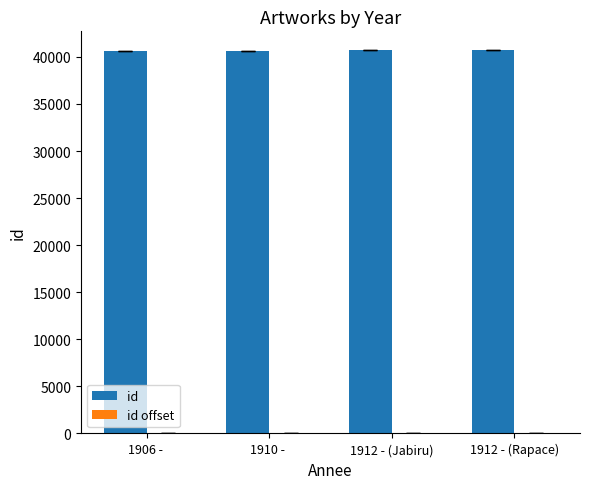

What is the total value across all series at 1912 - (Jabiru)?

40688